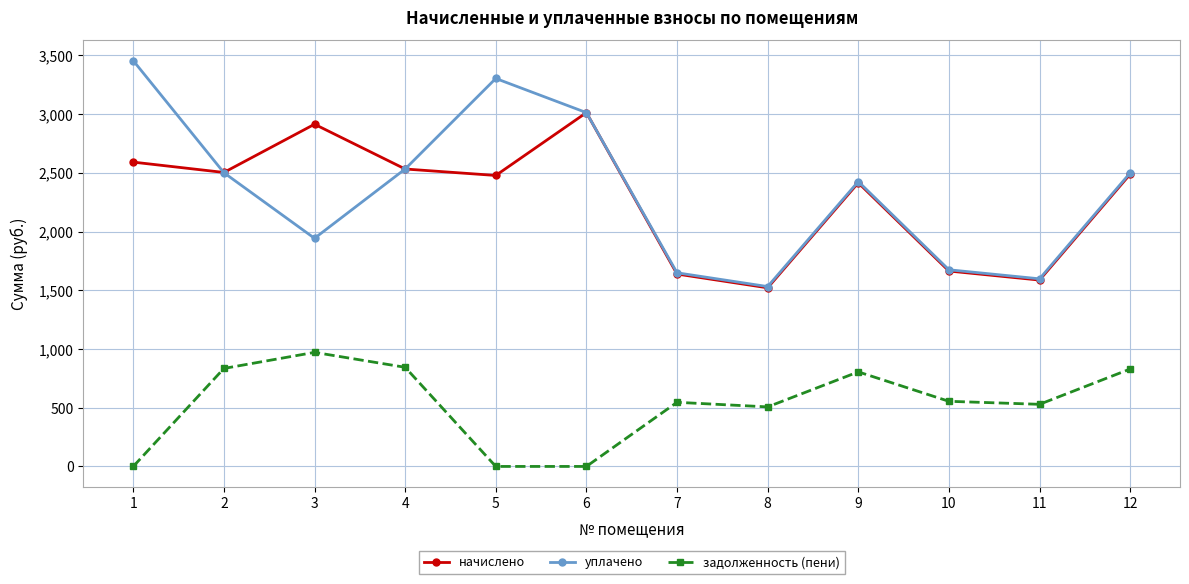

List the series in order of their peak value, highest first.

уплачено, начислено, задолженность (пени)